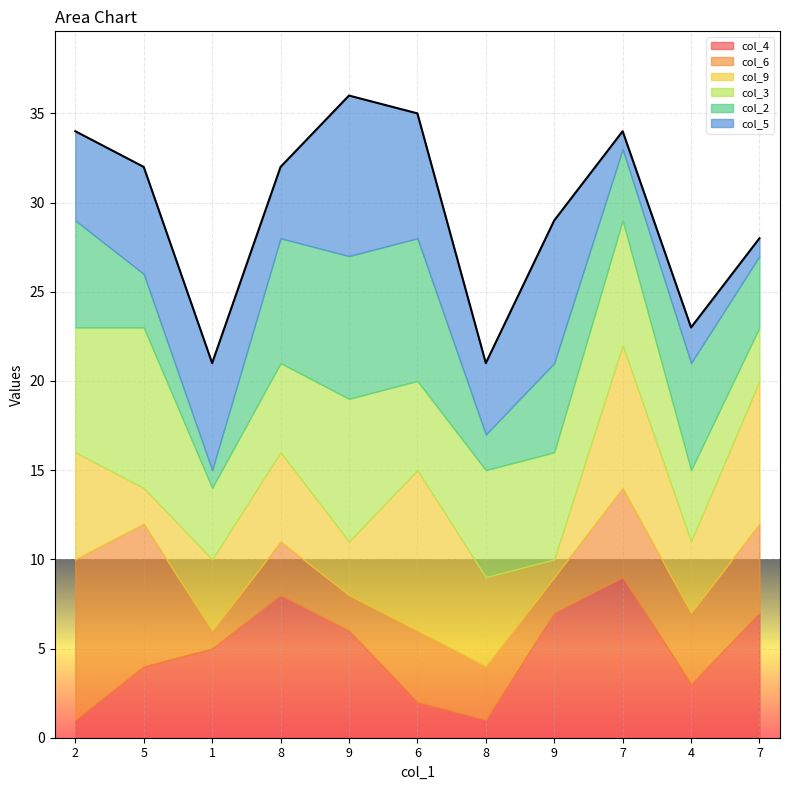

What is the difference between the maximum and second lowest values in the col_2 series?

6